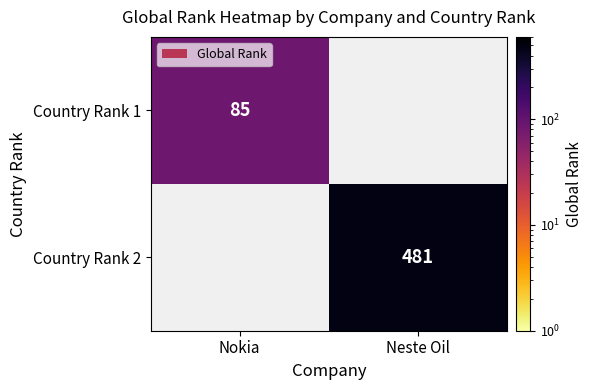

At how many categories does at least one series exceed 351?

1